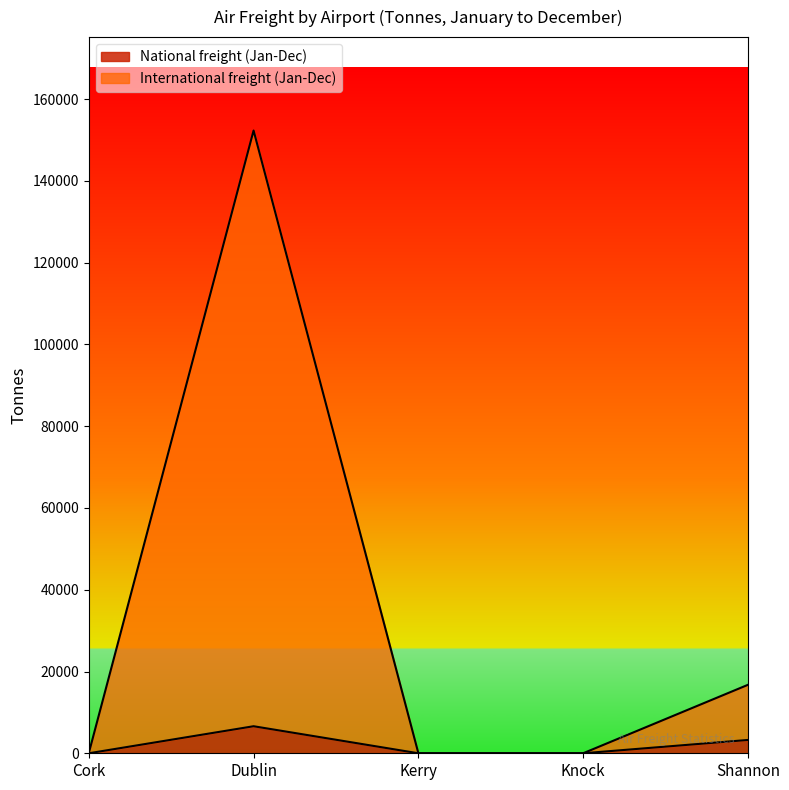

How many interior local peaks does the International freight (Jan-Dec) series have?

1